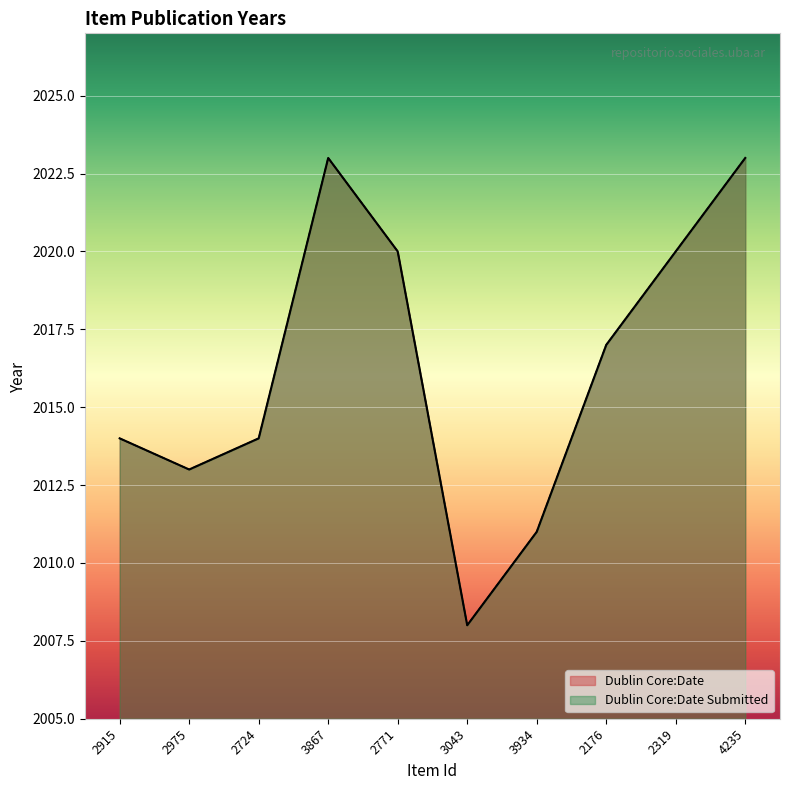

Rank the series at 2771 from lowest to highest value.

Dublin Core:Date, Dublin Core:Date Submitted